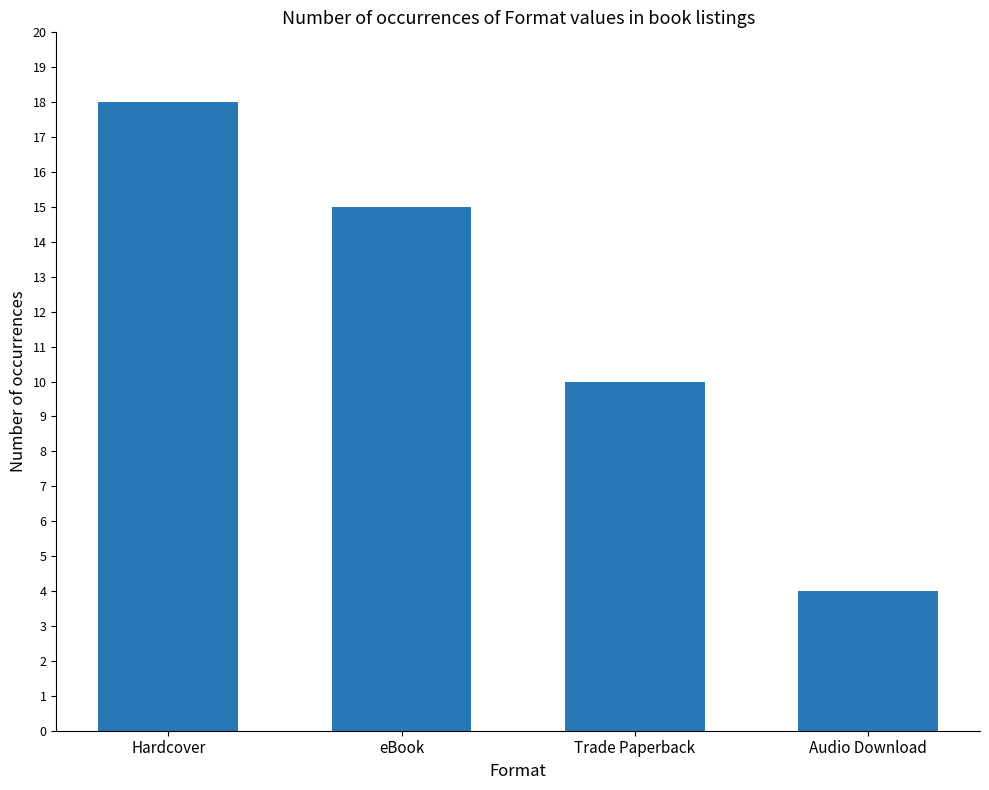

What is the difference between the values at eBook and Audio Download?

11